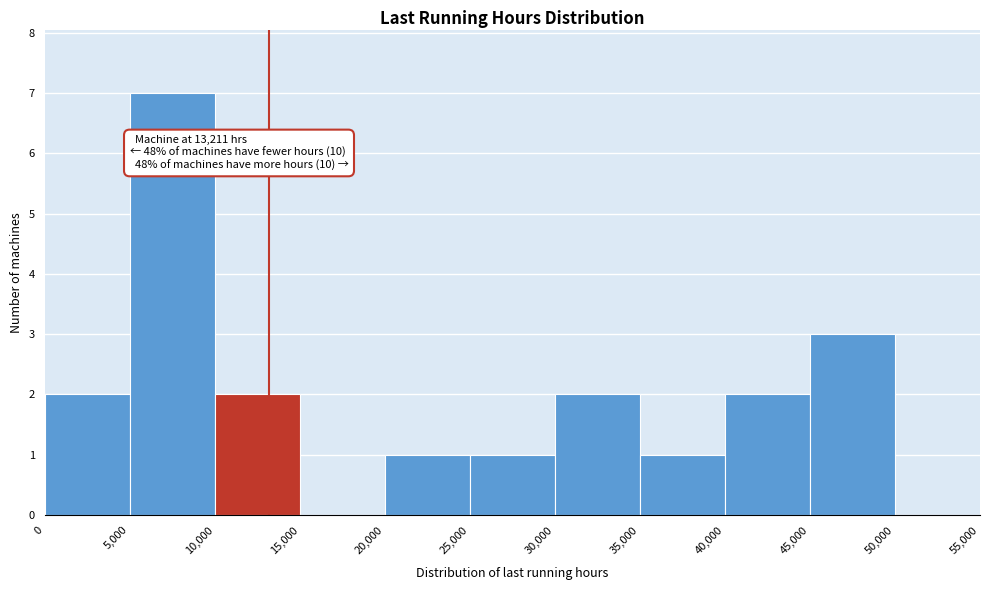

Over which range of the x-axis is the bar tallest?

5,000 to 10,000